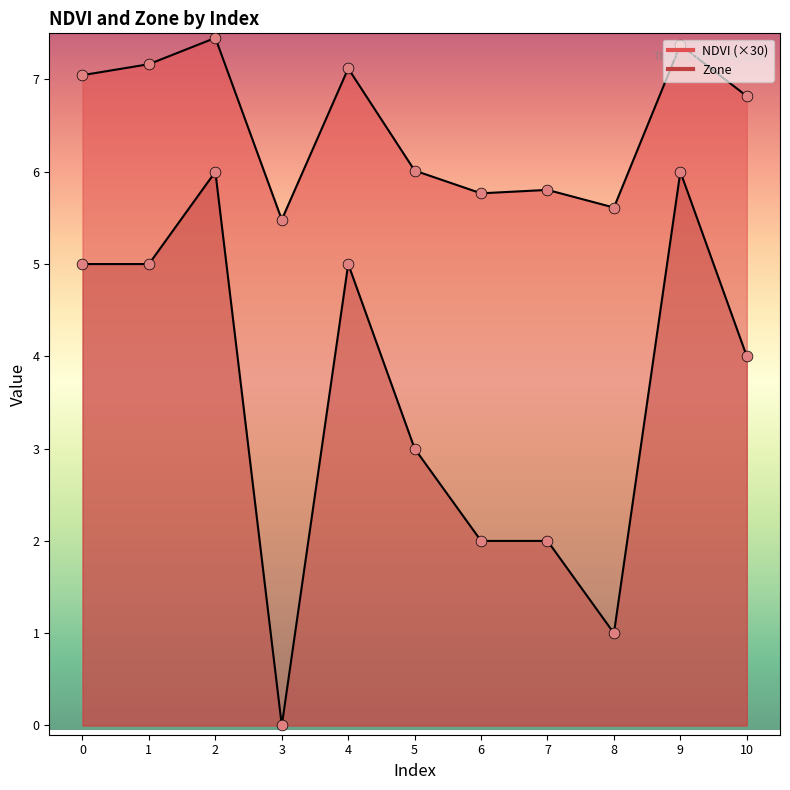

Which series contains the highest Y value?

NDVI